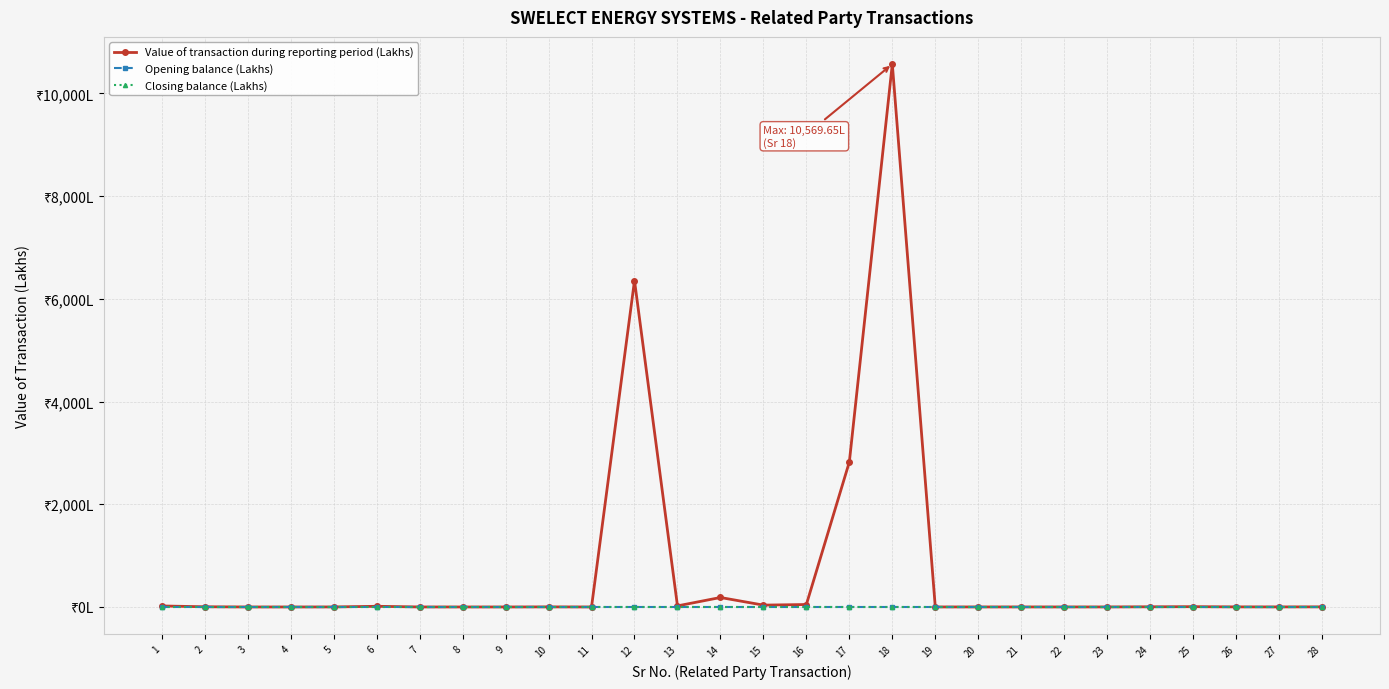

What is the spread (max minus min) of values at 8?

0.1